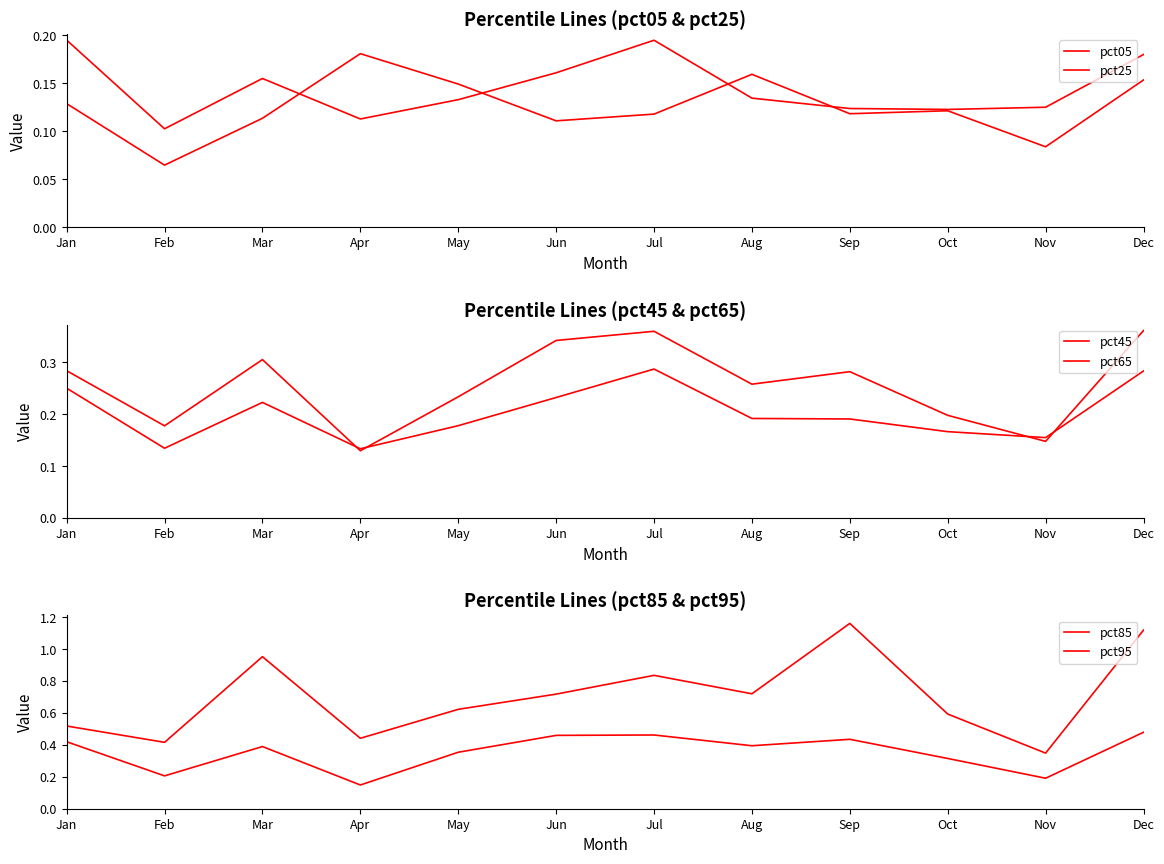

At which category does pct95 reach its first local valley?

Feb